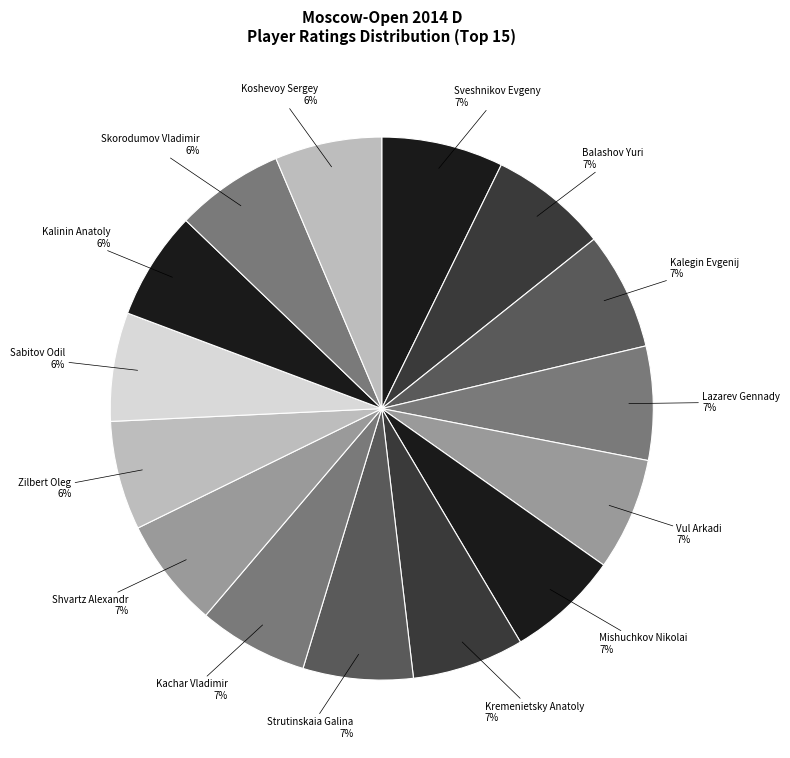

To the nearest percent, what portion does Balashov Yuri represent?

7%